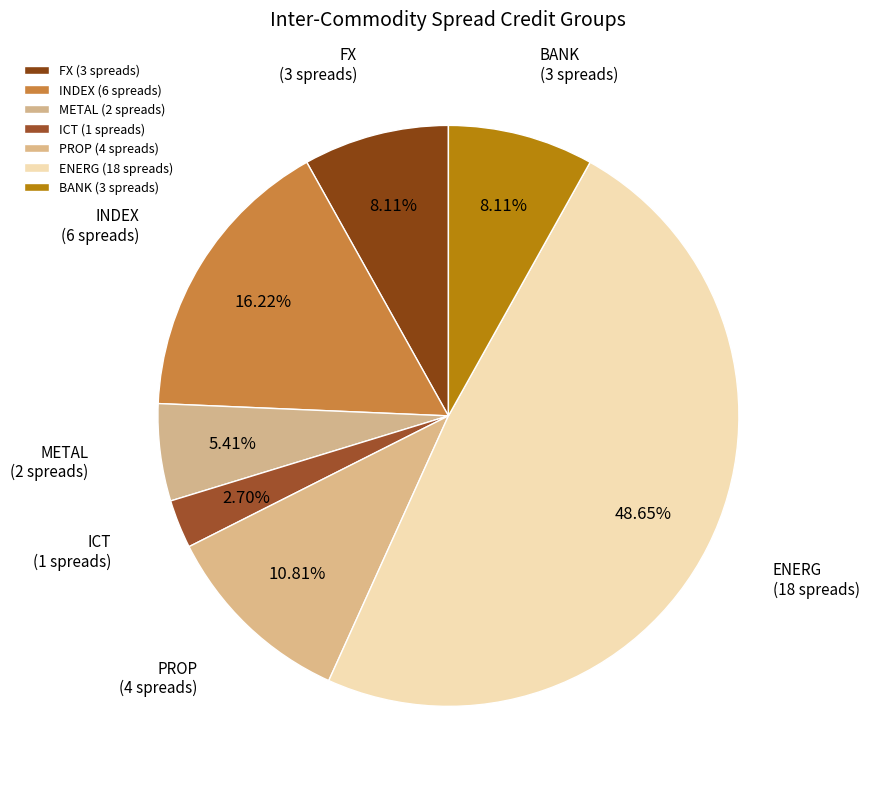

What is the largest slice in the pie chart?

ENERG